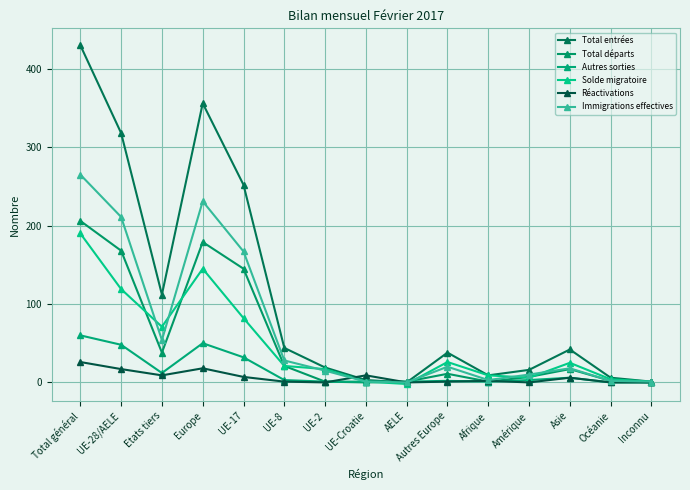

What is the smallest value displayed?

-2